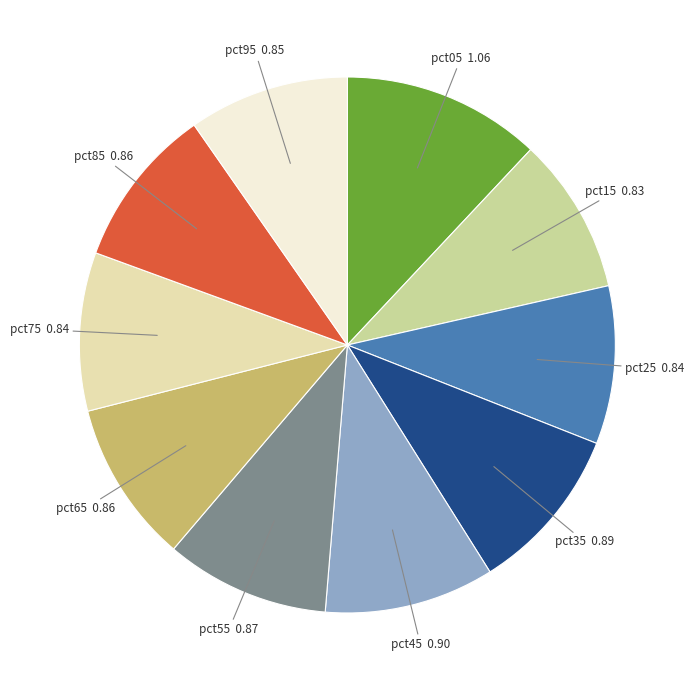

What is the largest slice in the pie chart?

pct05